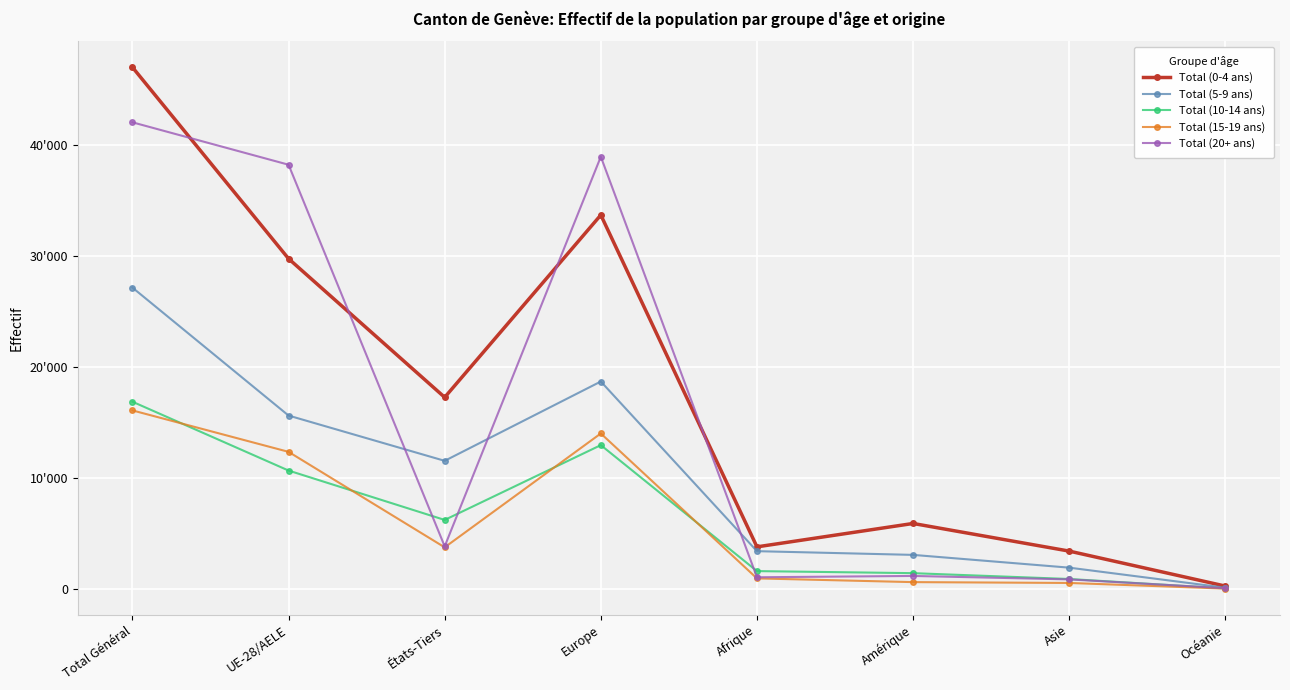

Reading left to right, what are all the values shown in this chart?

Total (0-4 ans): 47047	29777	17270	33717	3782	5892	3399	243
Total (5-9 ans): 27168	15626	11542	18698	3393	3058	1906	98
Total (10-14 ans): 16875	10665	6210	12959	1595	1409	883	29
Total (15-19 ans): 16091	12352	3739	14011	937	601	526	16
Total (20+ ans): 42079	38253	3826	38976	1038	1158	846	50